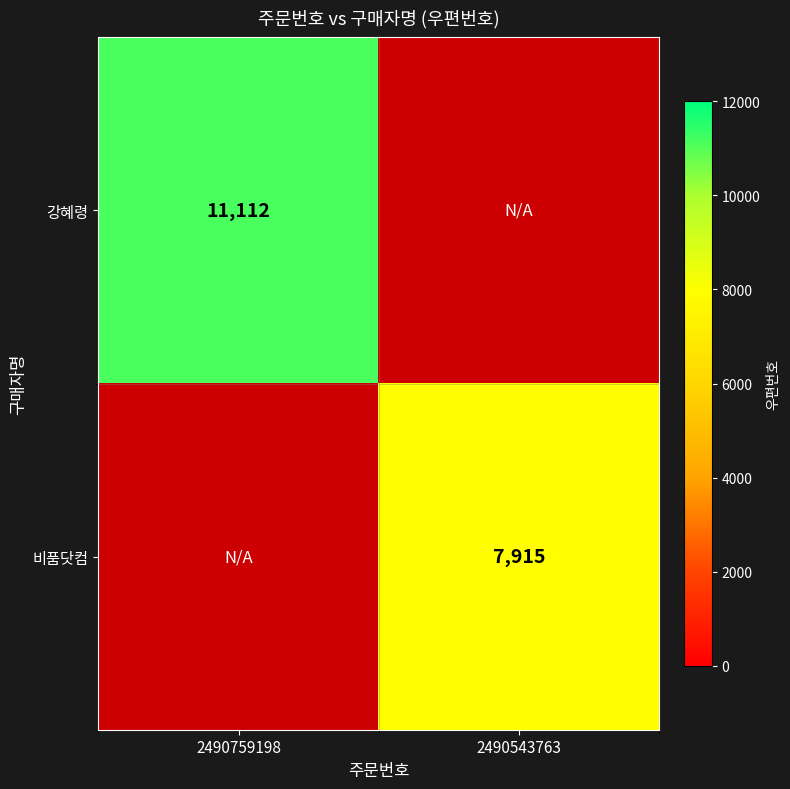

True or false: 비품닷컴 has a value of 2406 at 2490543763.

False